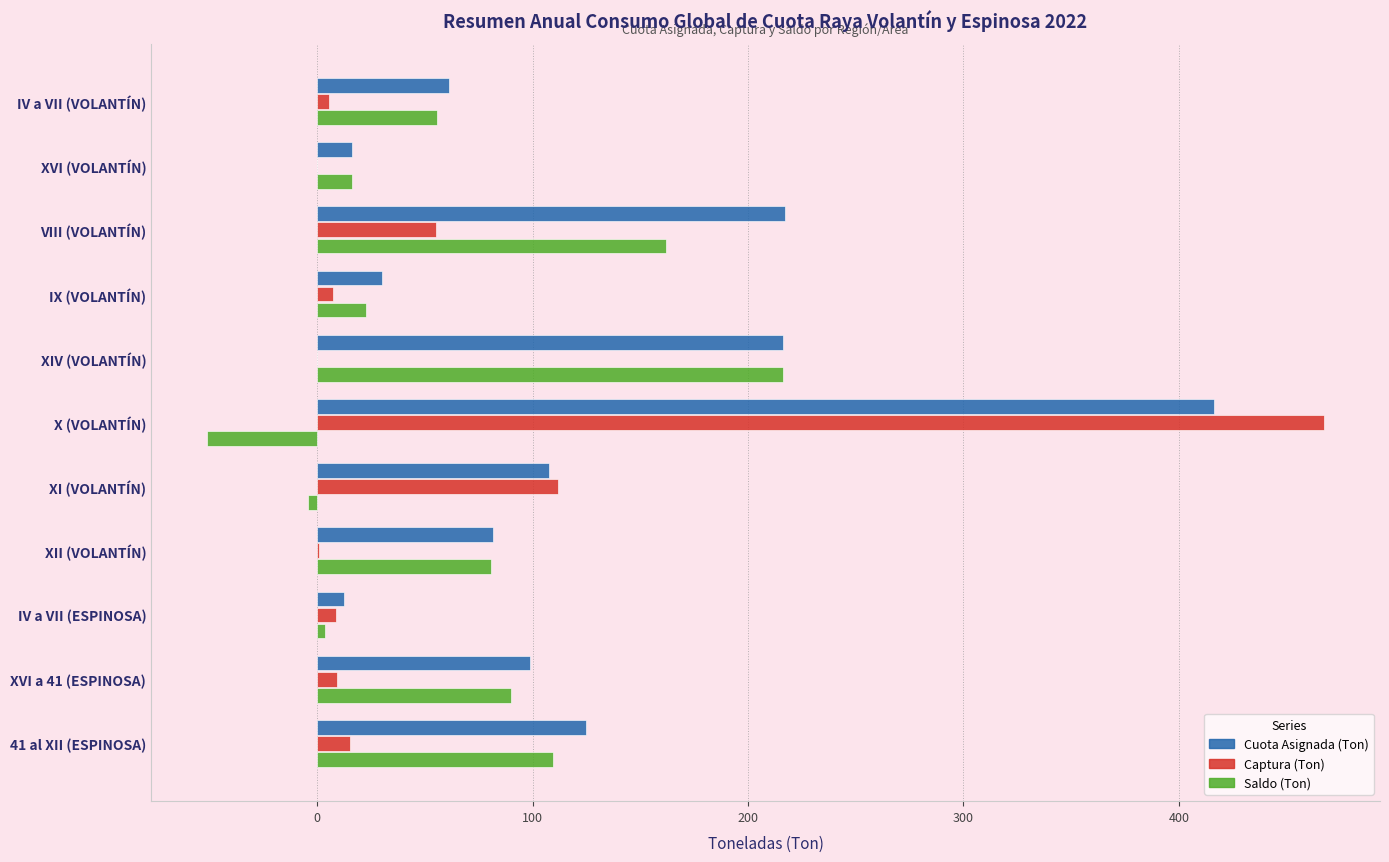

What is the total value across all series at XVI (VOLANTÍN)?

32.0